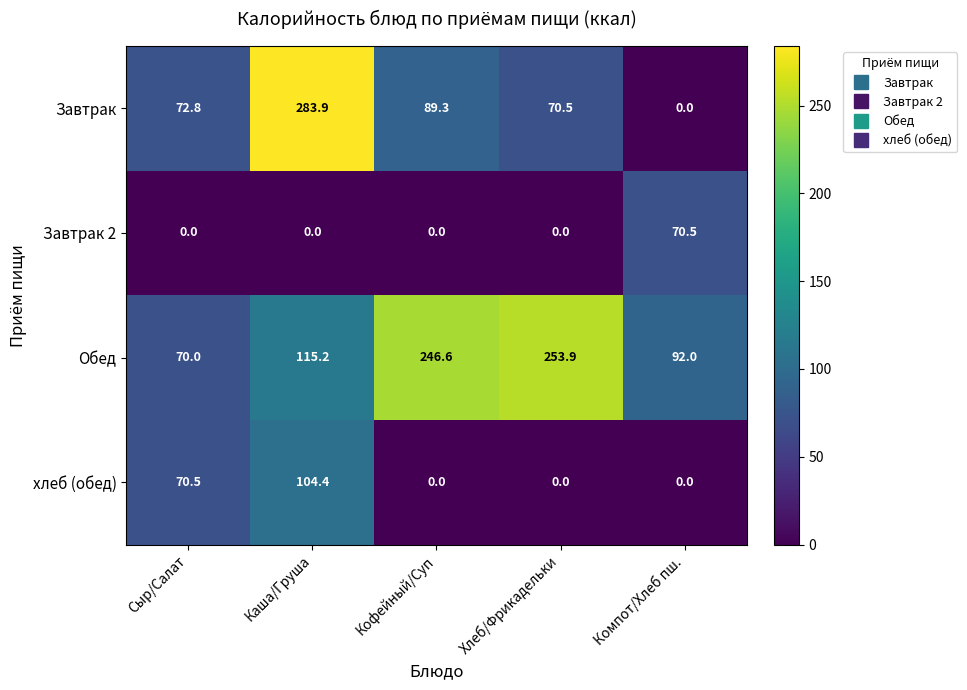

Reading left to right, extract all data points from this chart.

Завтрак: 72.8	283.9	89.3	70.5	0.0
Завтрак 2: 0.0	0.0	0.0	0.0	70.5
Обед: 70.0	115.2	246.6	253.9	92.0
хлеб (обед): 70.5	104.4	0.0	0.0	0.0